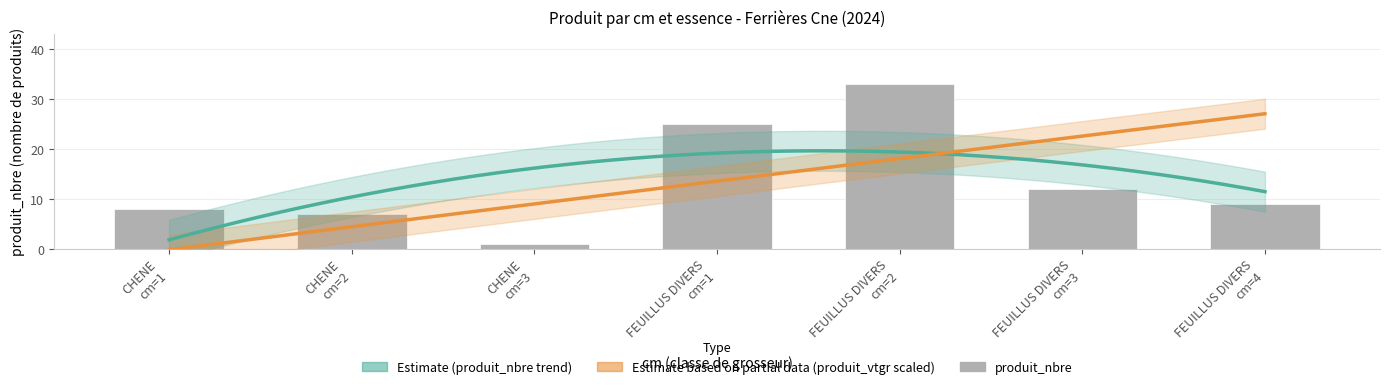

What is the ratio of the value at FEUILLUS DIVERS cm=1 to the value at FEUILLUS DIVERS cm=3?

2.1